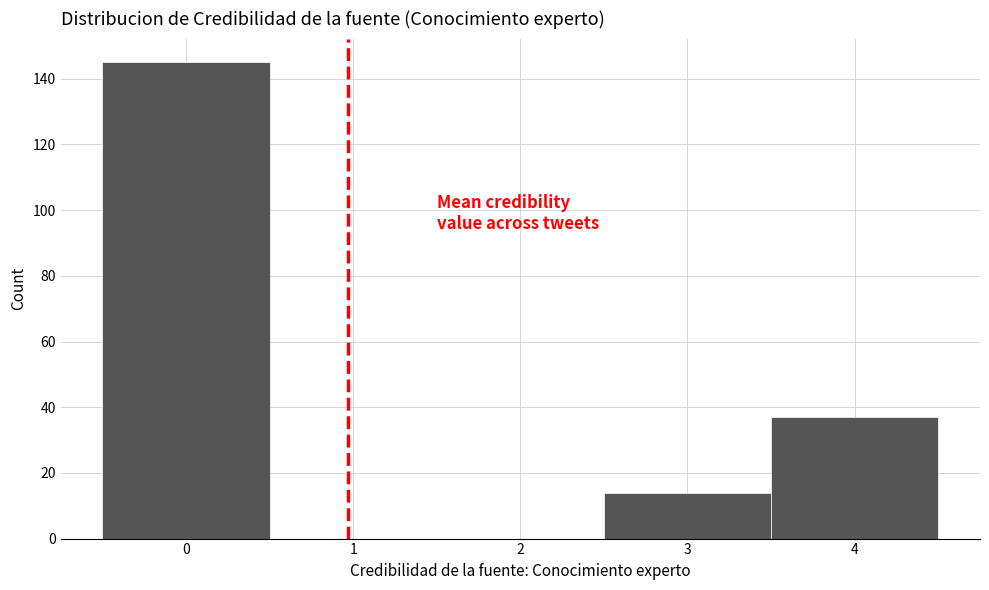

Reading left to right, list every bar in this chart as the range it spans on the x-axis followed by its height. The values are not printed on the chart, so give them approximately, as read against the axis.

-0.5 to 0.5: 146
0.5 to 1.5: 0
1.5 to 2.5: 0
2.5 to 3.5: 14
3.5 to 4.5: 38